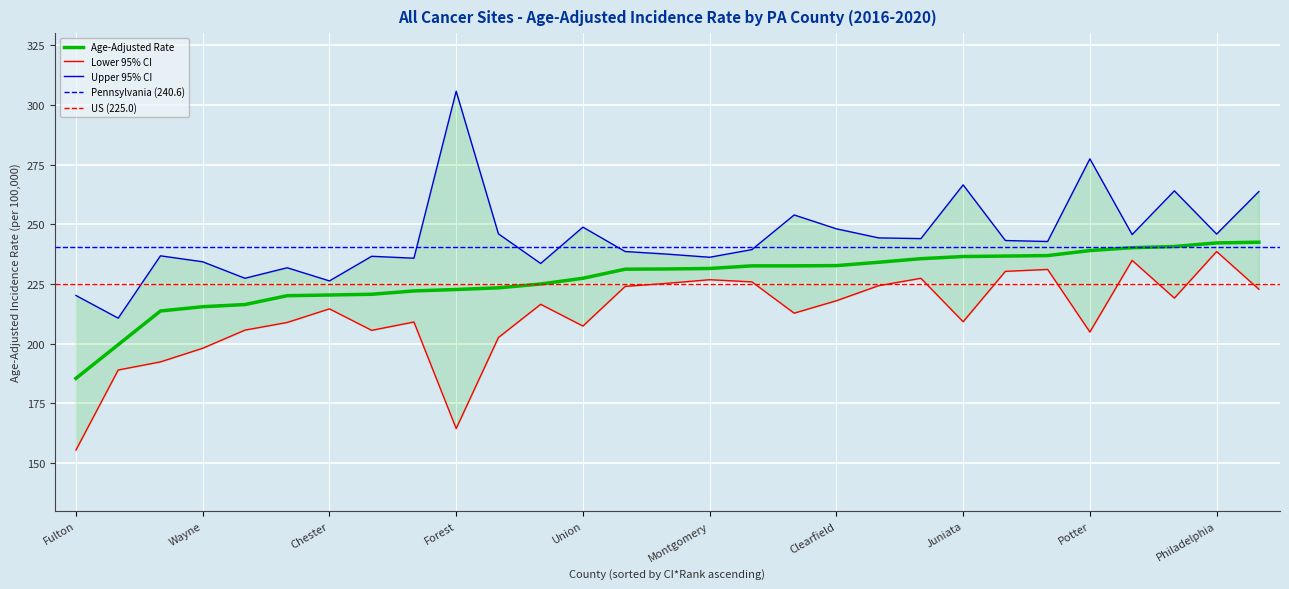

Is it true that Age-Adjusted Rate equals 104.2 at Indiana?

False